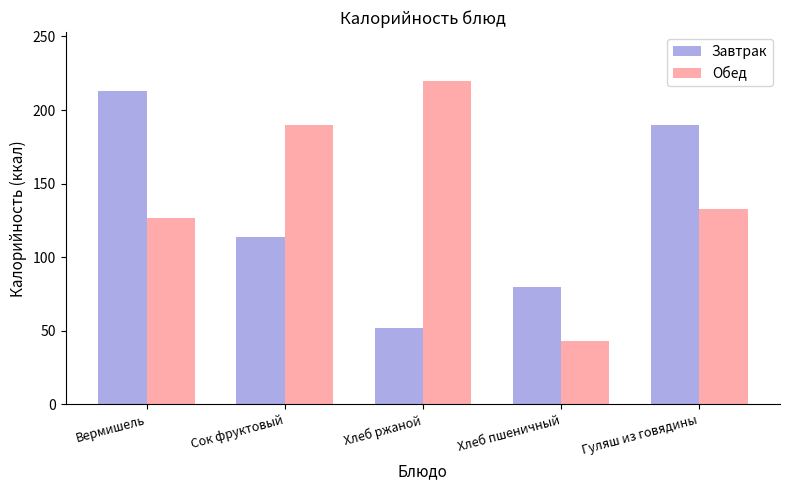

Which series changed the most between Хлеб ржаной and Гуляш из говядины?

Завтрак